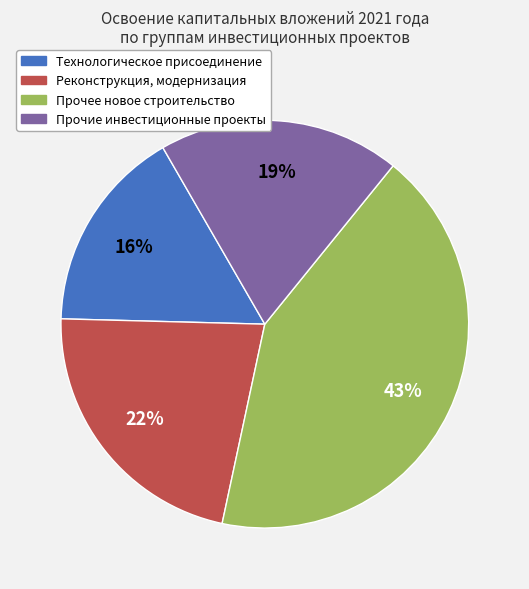

Which category has the smallest portion of the pie?

Технологическое присоединение